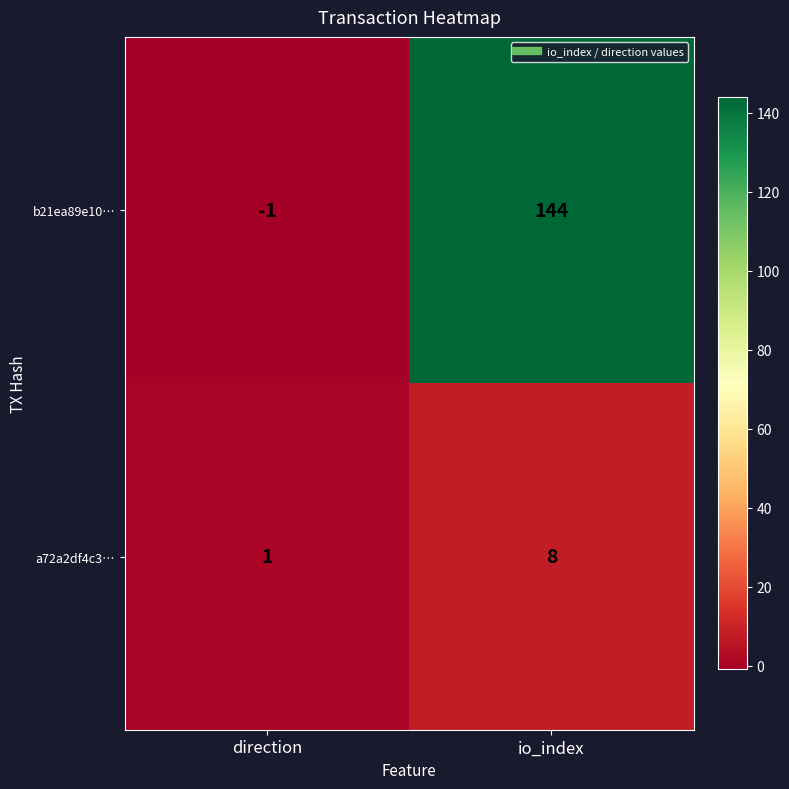

Read the a72a2df4c3… value at io_index.

8